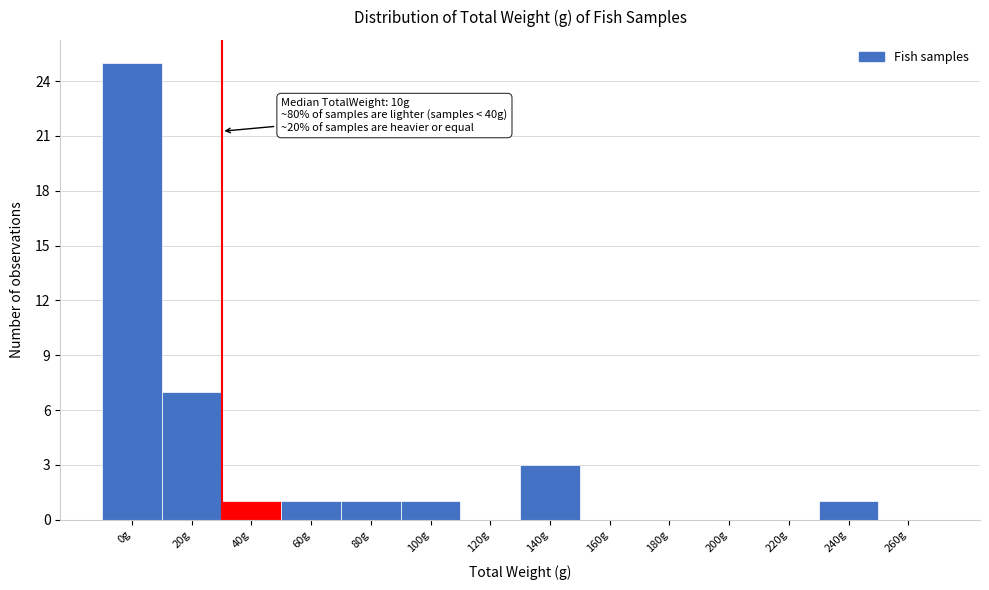

Reading left to right, list all the values displayed in this chart.

0g=25	20g=7	40g=1	60g=1	80g=1	100g=1	120g=0	140g=3	160g=0	180g=0	200g=0	220g=0	240g=1	260g=0